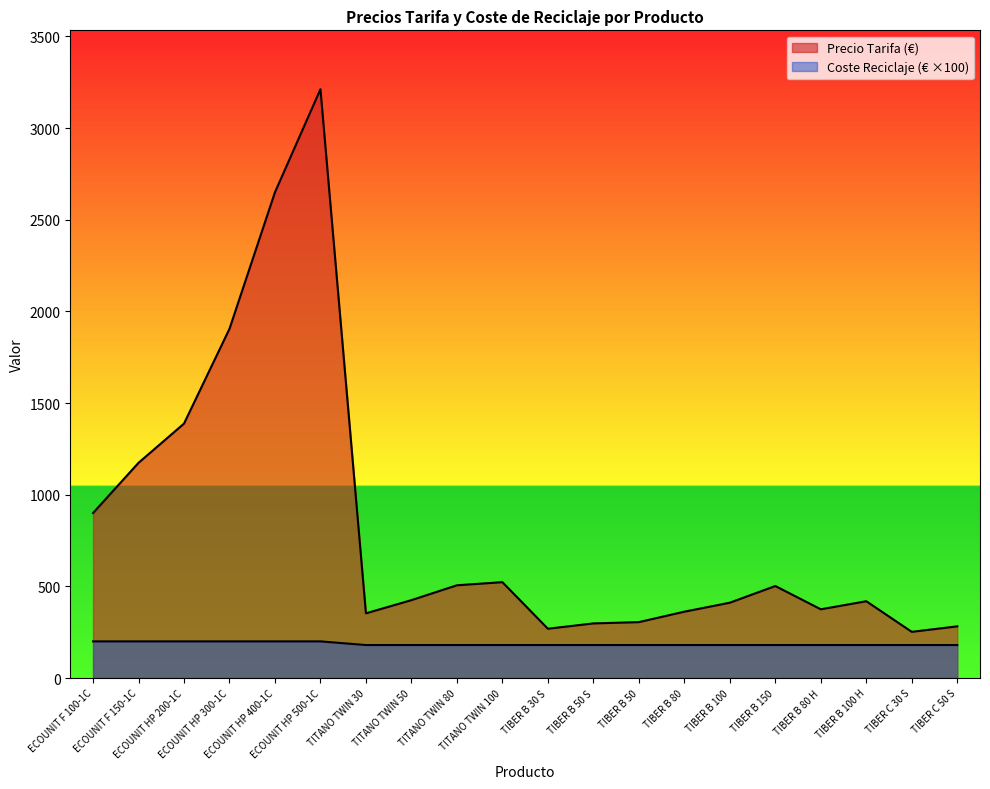

Count the number of categories in the chart.

20